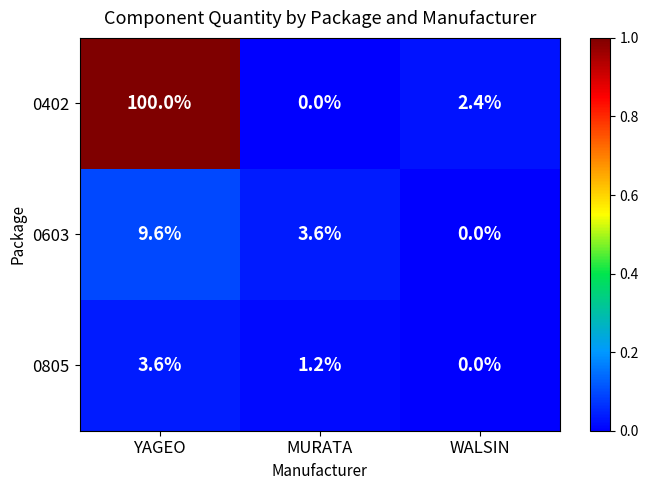

At which category is the sum across all series the highest?

YAGEO